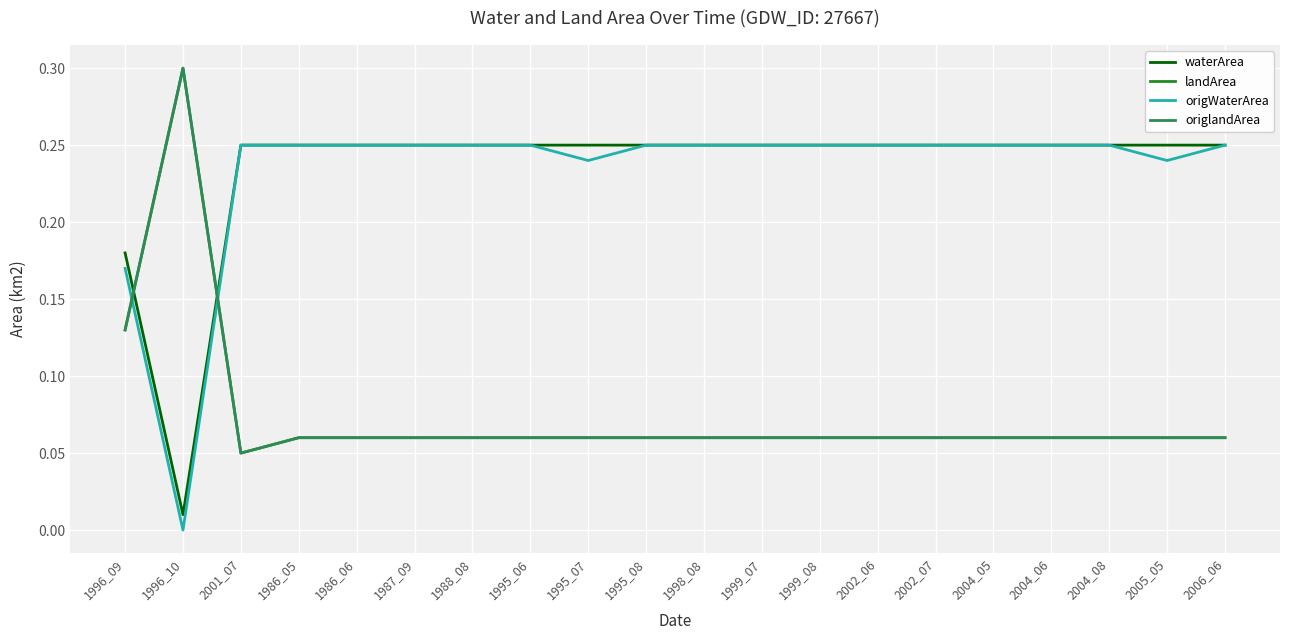

Is this an area chart (filled region under the line)?

No